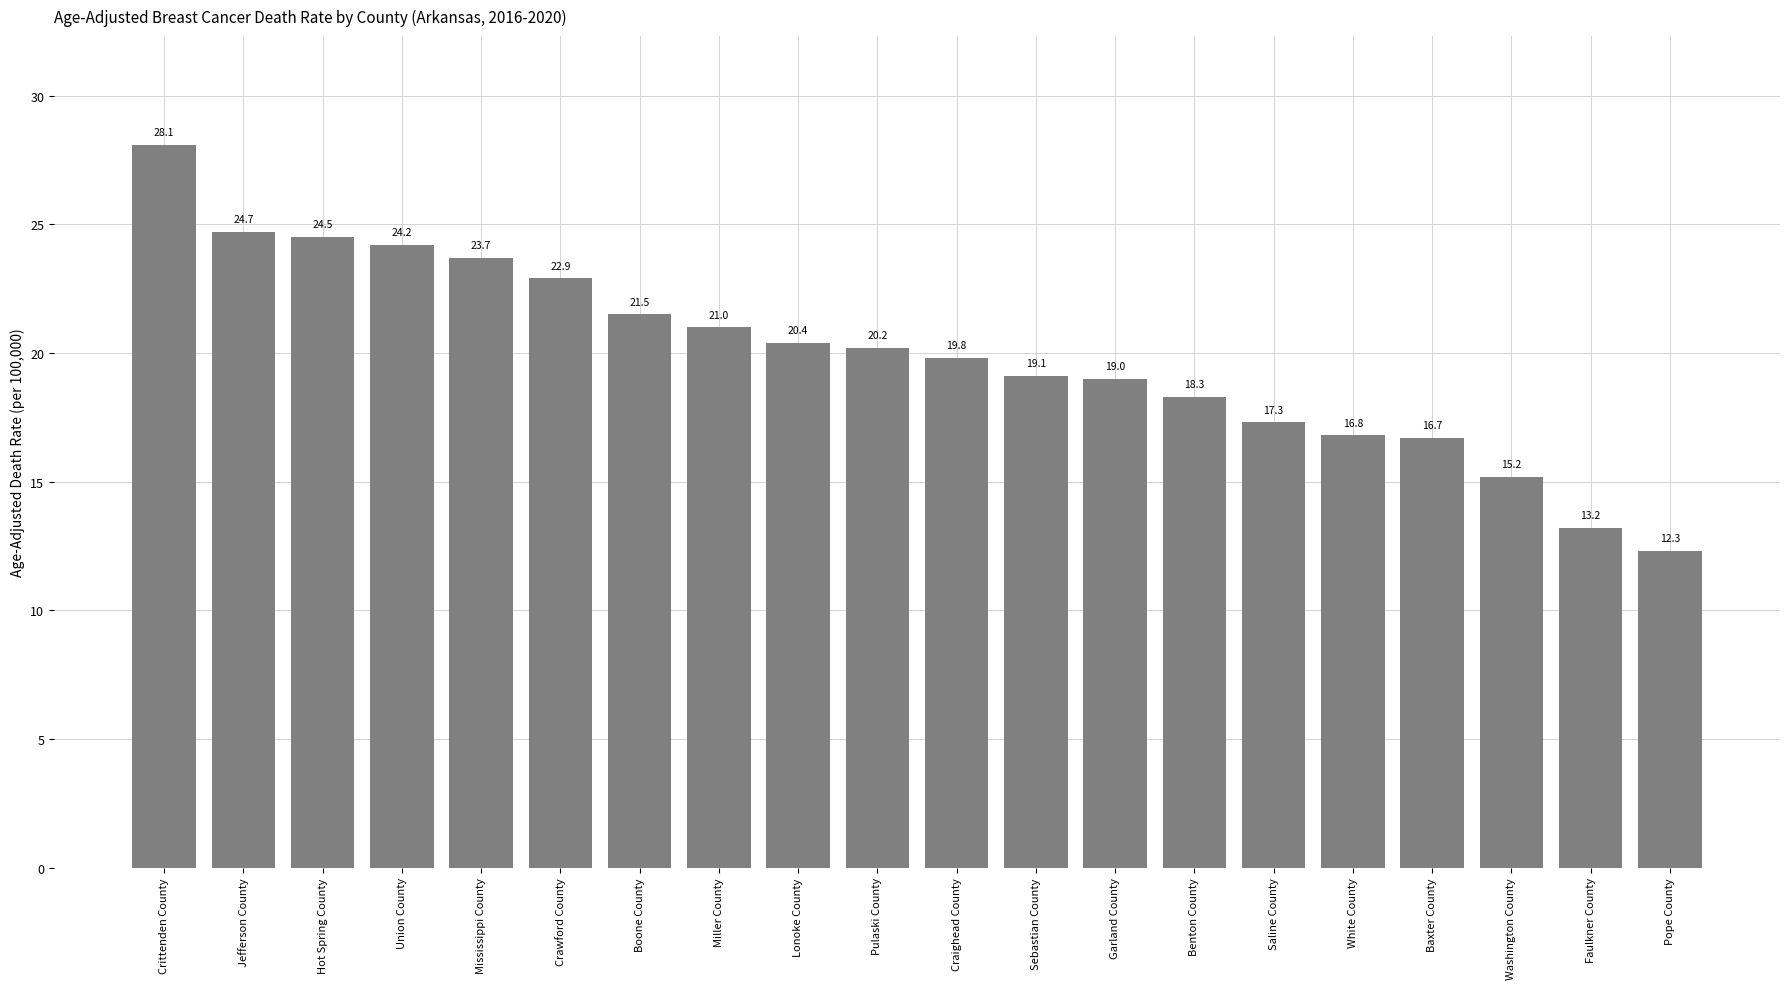

Reading right to left, what are all the values shown in this chart?

12.3	13.2	15.2	16.7	16.8	17.3	18.3	19.0	19.1	19.8	20.2	20.4	21.0	21.5	22.9	23.7	24.2	24.5	24.7	28.1